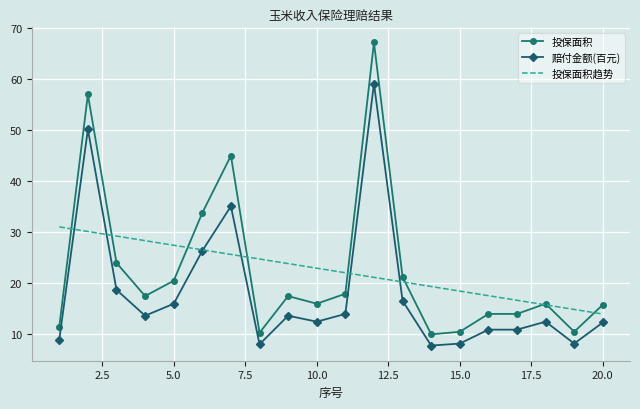

True or false: 赔付金额(百元) and 投保面积 cross at least once.

False